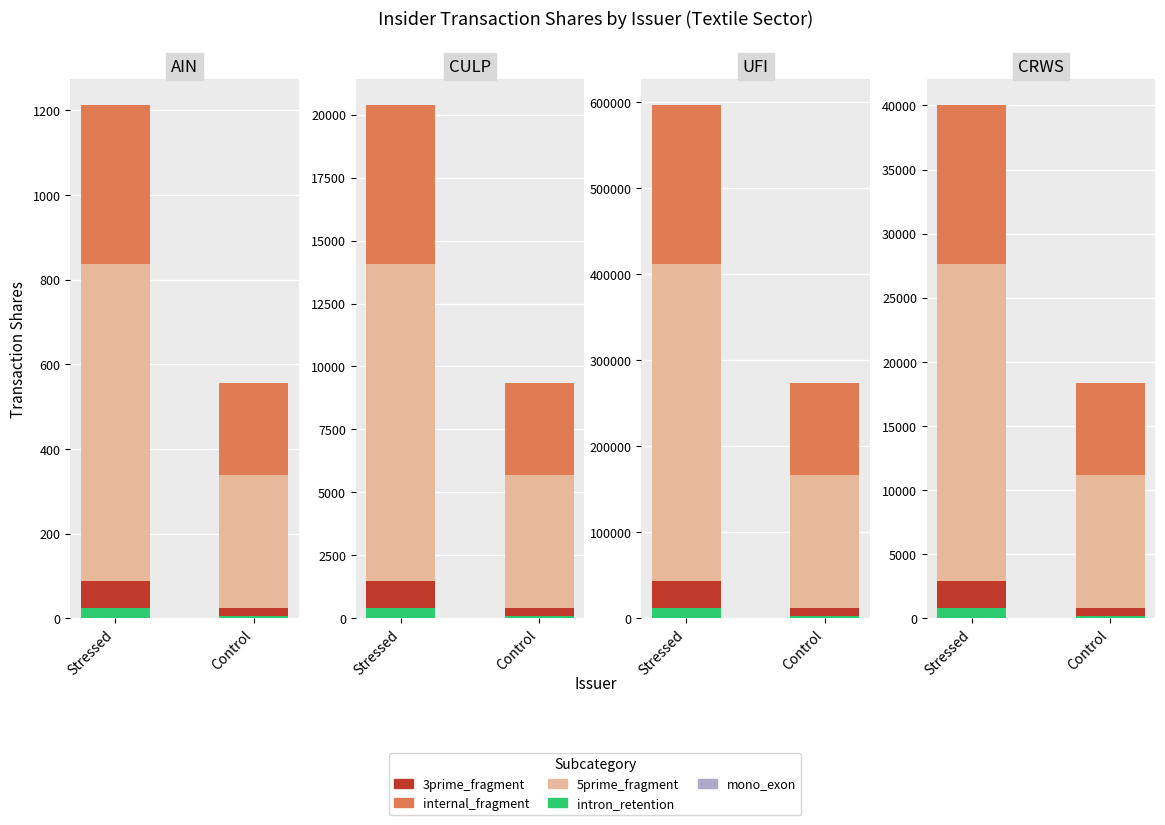

Which series has the largest total across all categories?

5prime_fragment